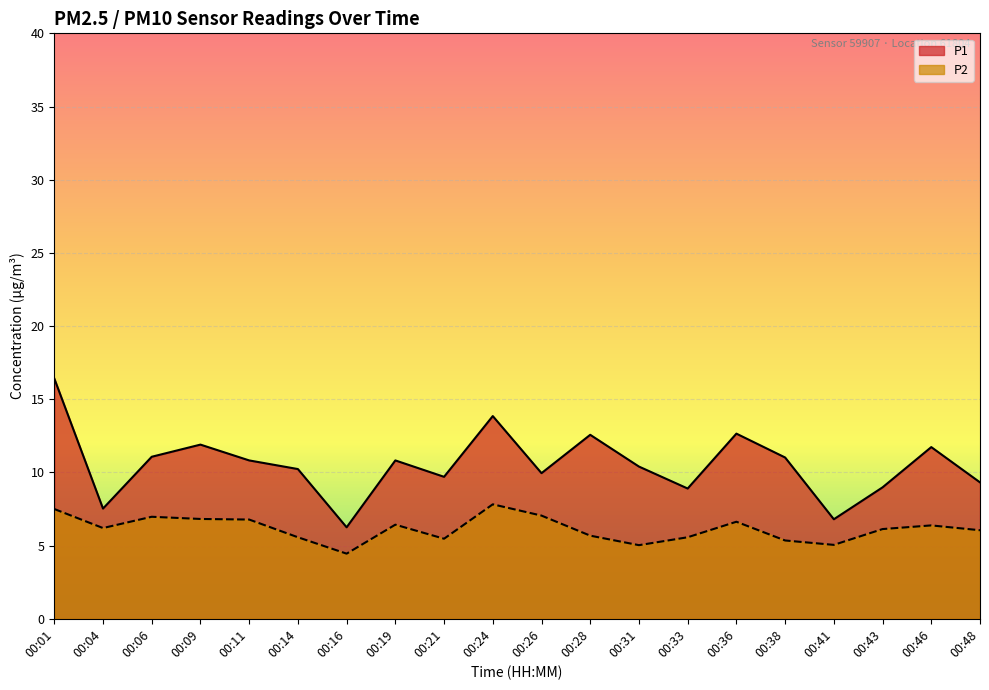

How many lines are shown in the chart?

2